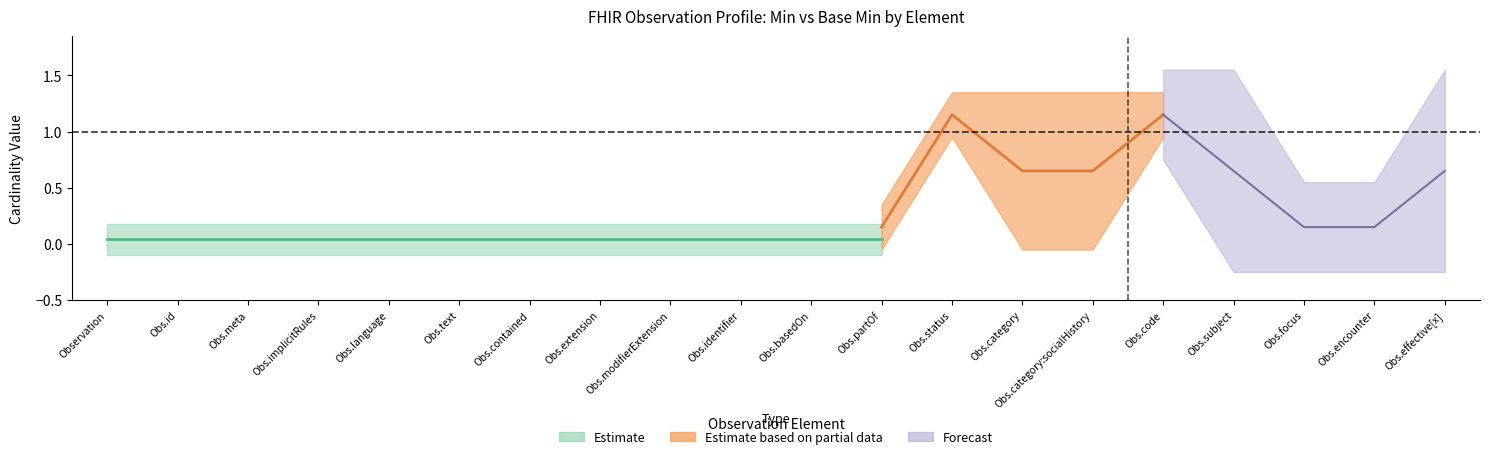

In base_min, how many points are higher than both neighbors (excluding endpoints)?

2